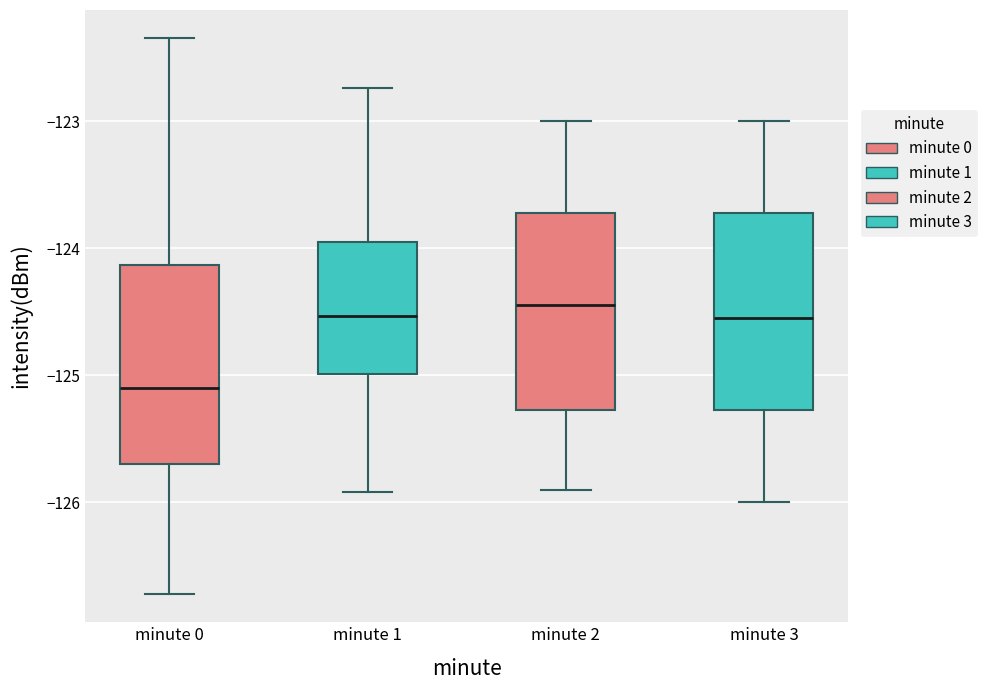

Reading left to right, transcribe this box plot: for each box, give where its median line is, the range the box spans, and where its two whiskers end, as read against the y-axis. The values are not printed on the chart, so give them approximately, as read against the axis.

minute 0: median -125.1, box -125.7 to -124.1, whiskers -126.7 to -122.3
minute 1: median -124.5, box -125.0 to -123.9, whiskers -125.9 to -122.7
minute 2: median -124.4, box -125.3 to -123.7, whiskers -125.9 to -123.0
minute 3: median -124.5, box -125.3 to -123.7, whiskers -126.0 to -123.0